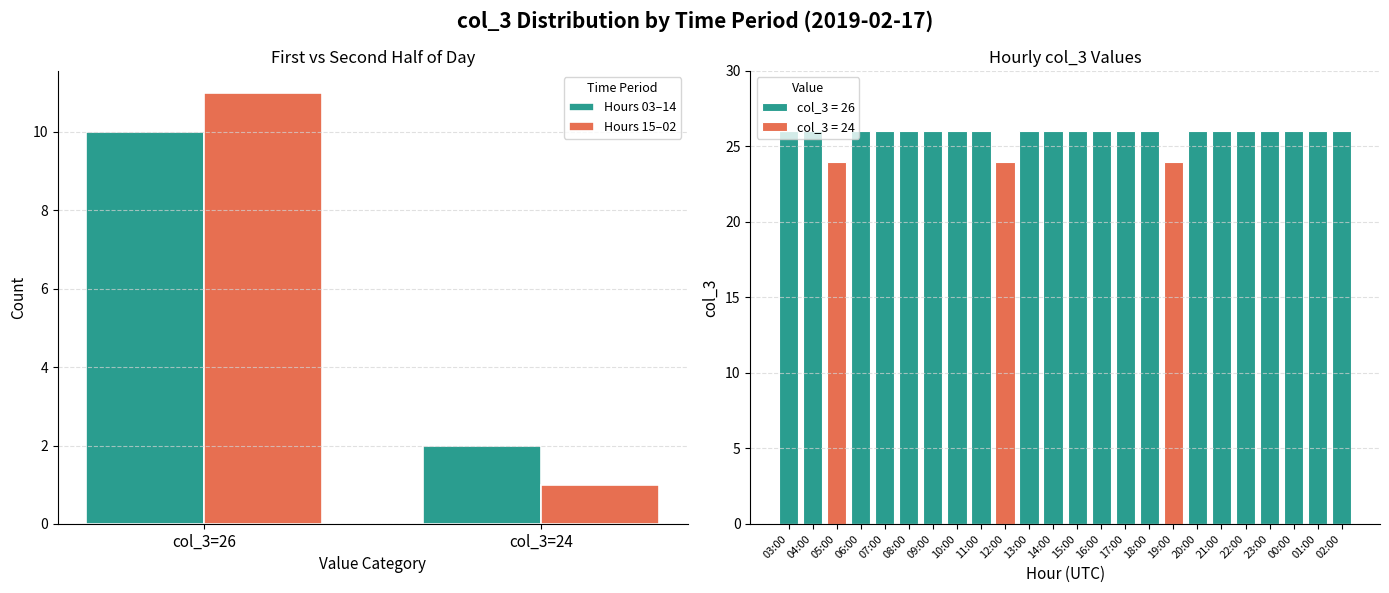

Which series changed the most between col_3=26 and col_3=24?

Hours 15–02